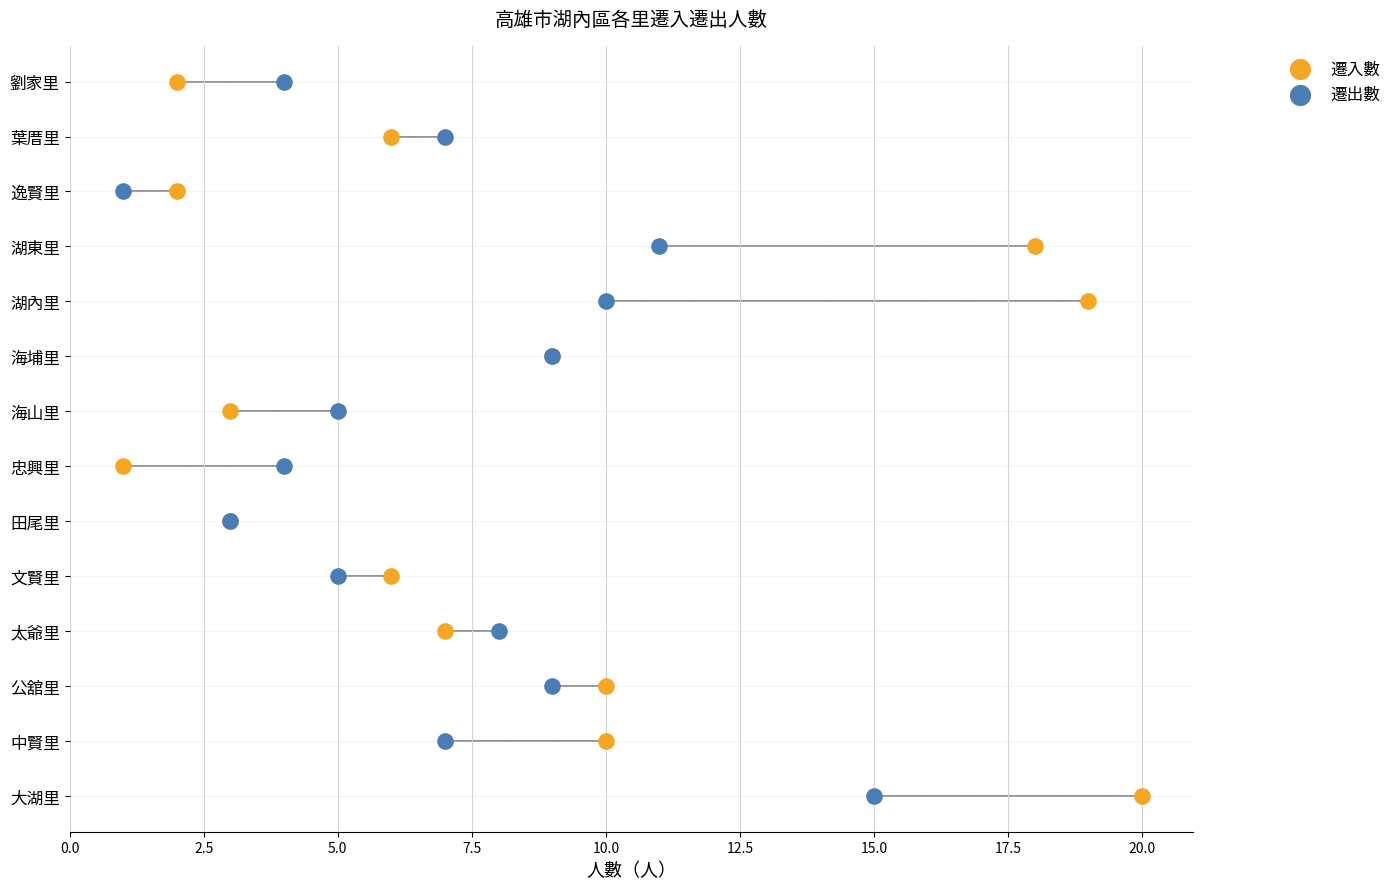

What are all the series names shown in the legend?

遷入數, 遷出數